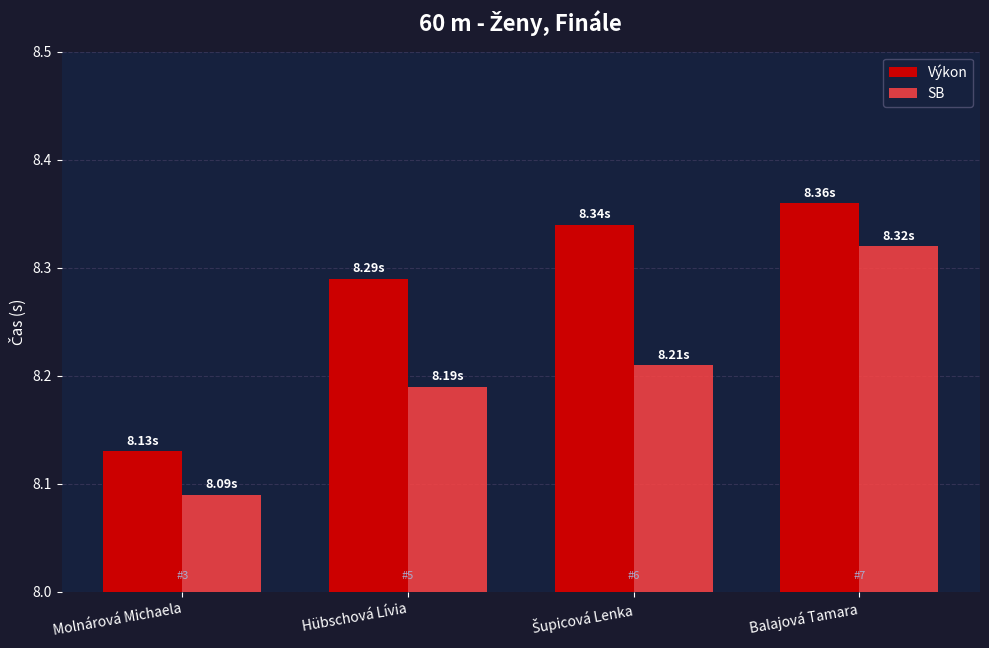

What position from the right is Molnárová Michaela?

4